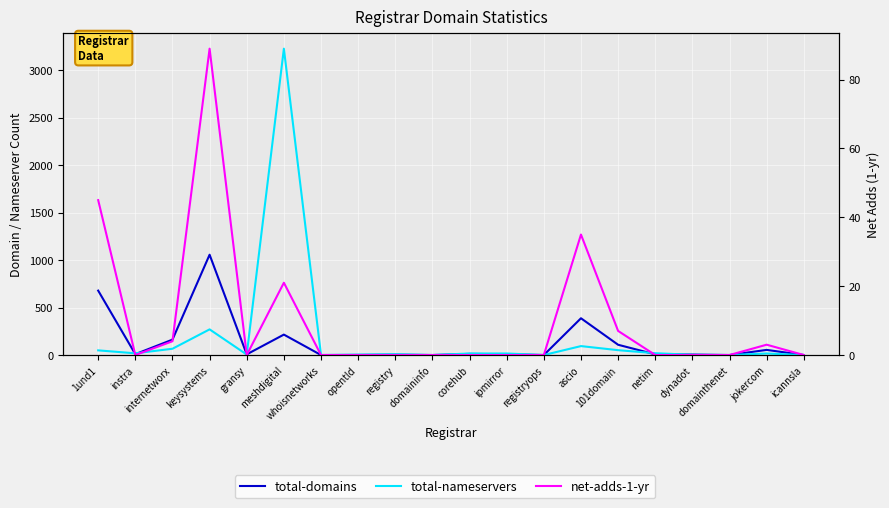

Which label corresponds to the smallest value in the chart?

whoisnetworks